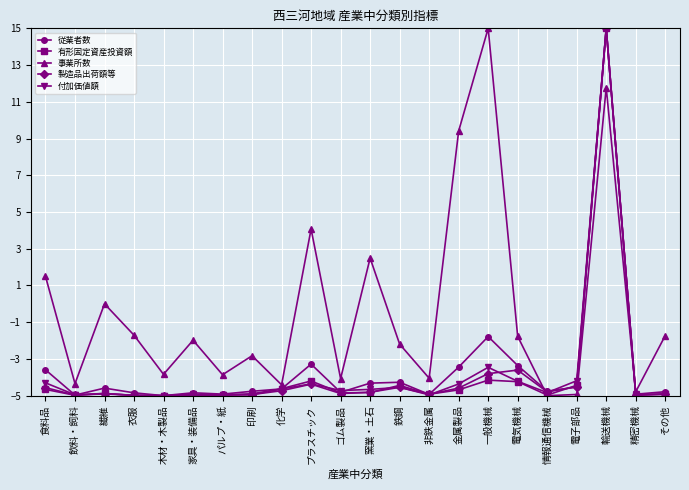

Count the number of categories in the chart.

22